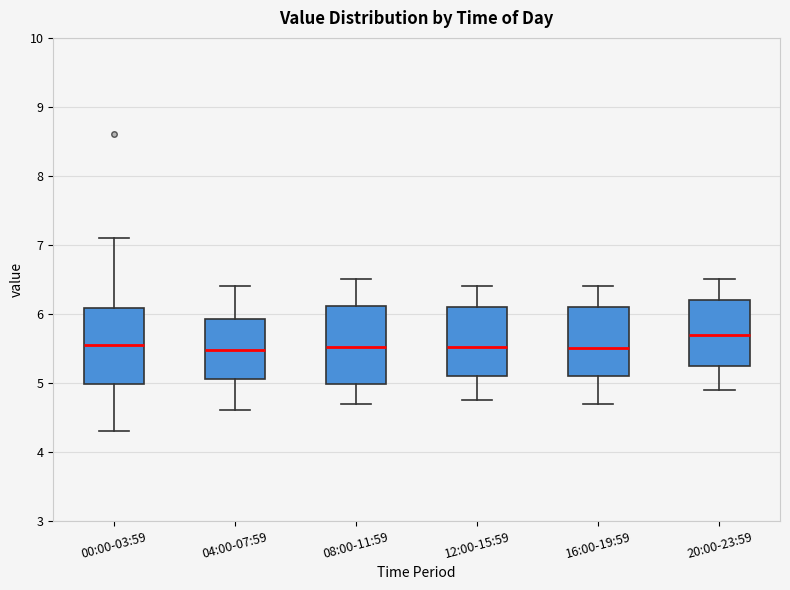

Where is the lower edge of the box for 16:00-19:59 on the y-axis? The values are not printed on the chart, so give them approximately, as read against the axis.

5.1